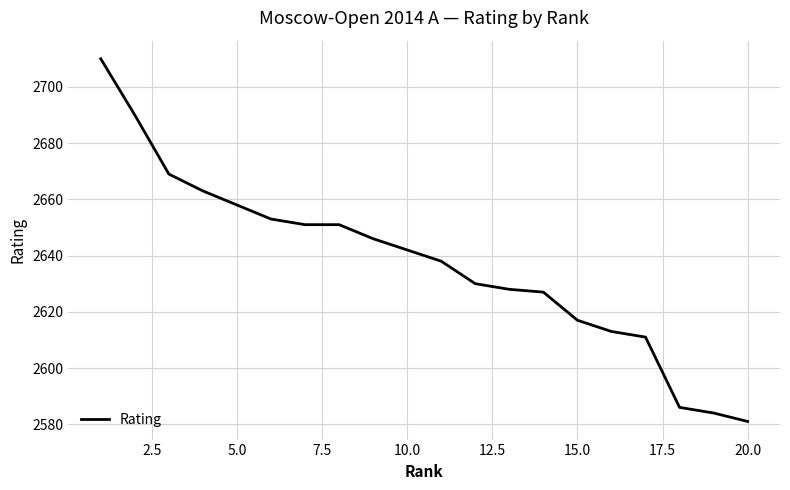

What is the difference between the maximum and minimum values?

129